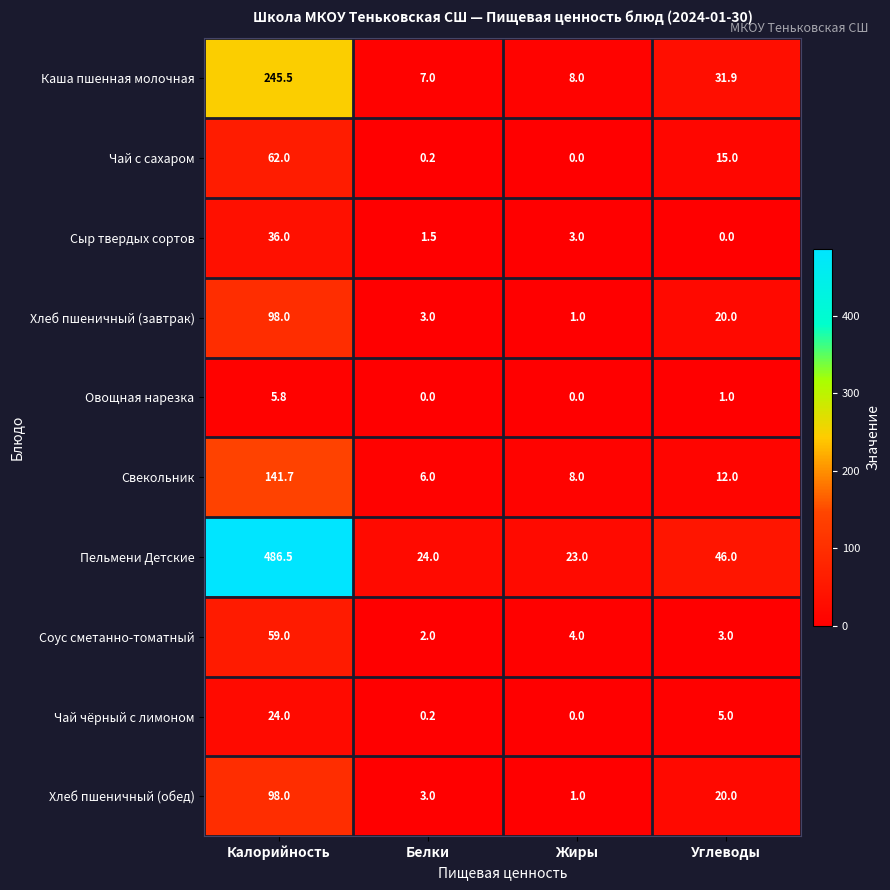

What is the maximum value shown in the chart?

486.5